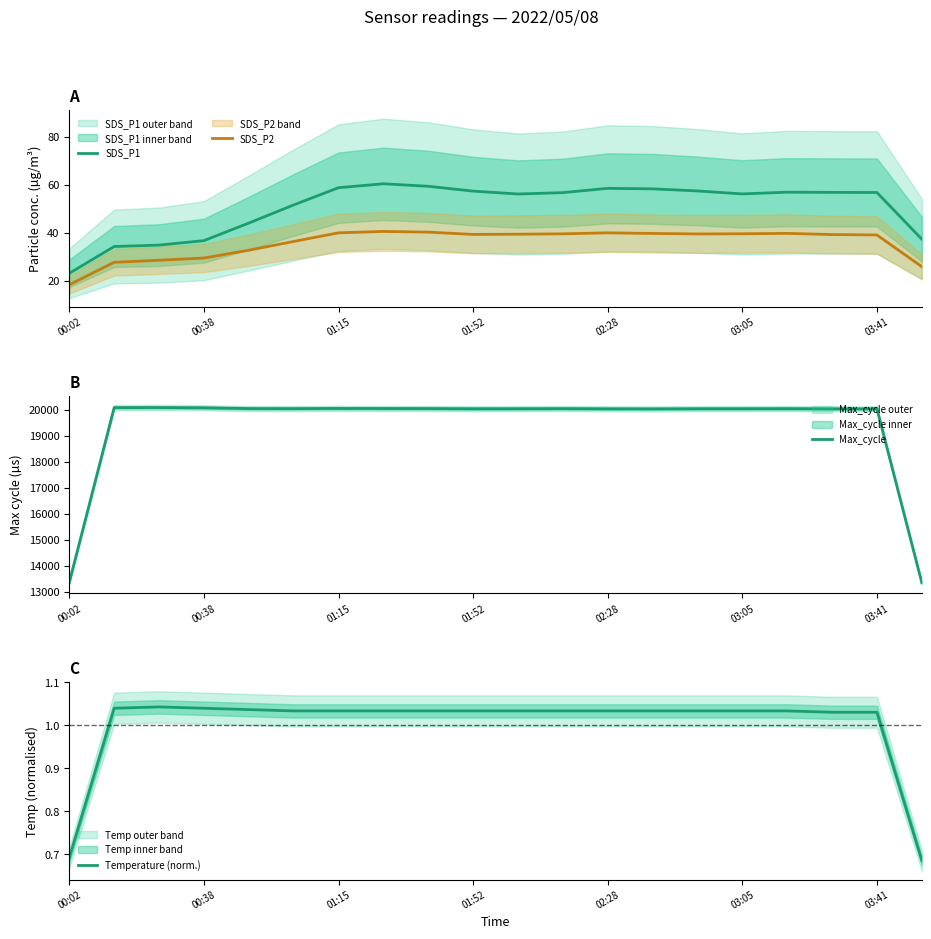

What is the highest value of the Max_cycle series?

20077.0